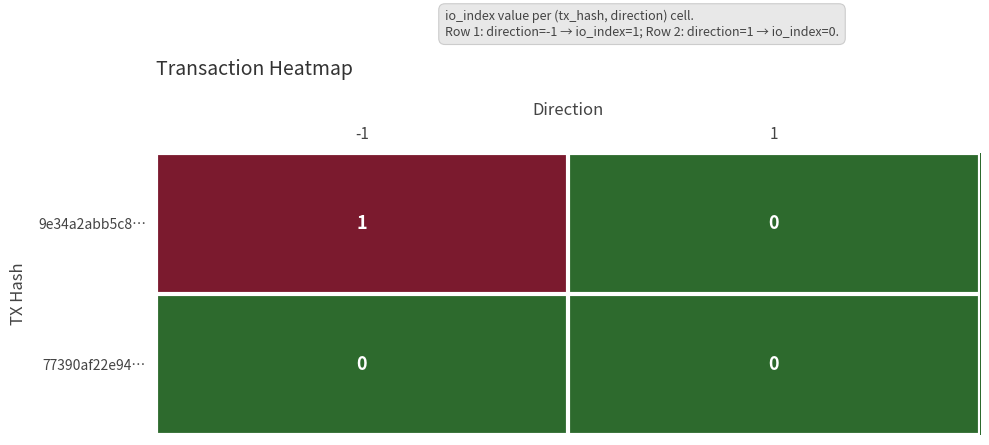

How many distinct data groups are displayed?

2